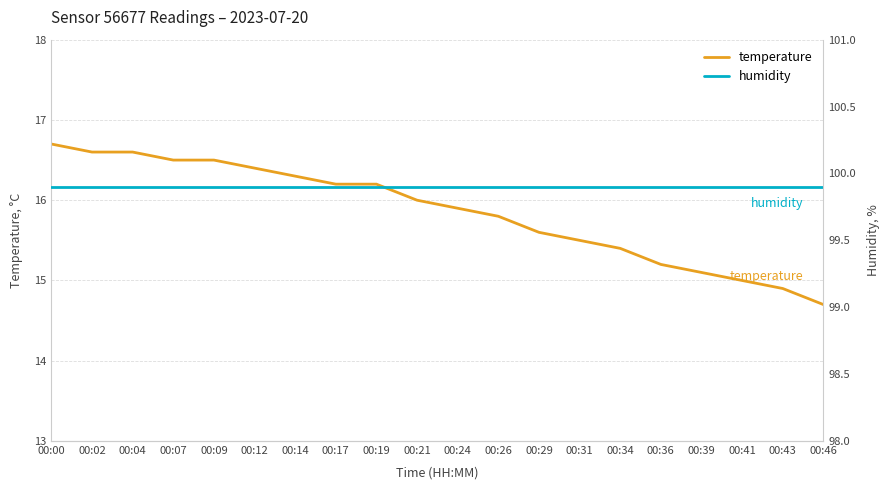

True or false: humidity has a value of 99.9 at 00:00.

True